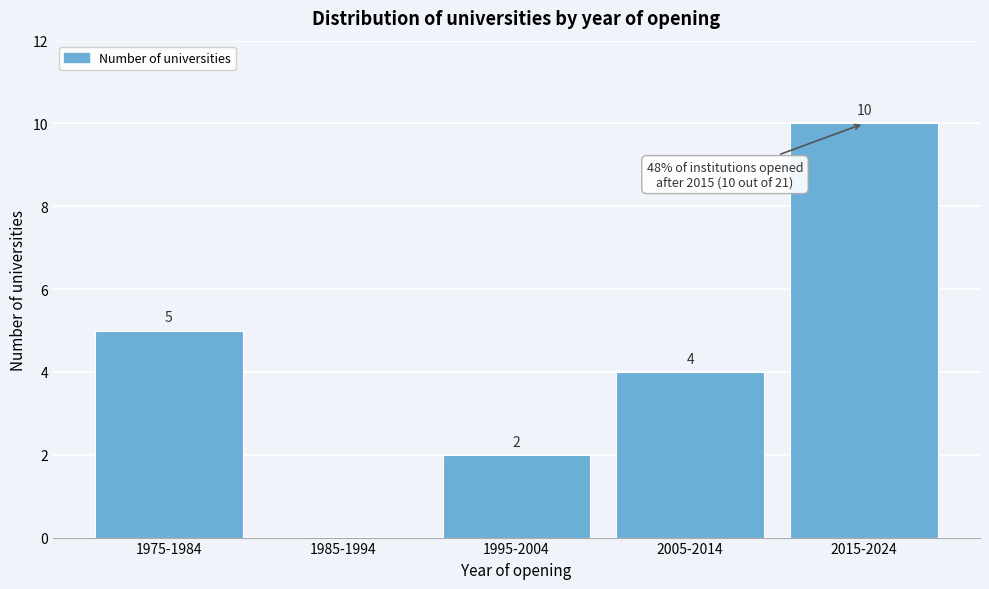

Reading right to left, what are all the values shown in this chart?

2015-2024=10	2005-2014=4	1995-2004=2	1985-1994=0	1975-1984=5